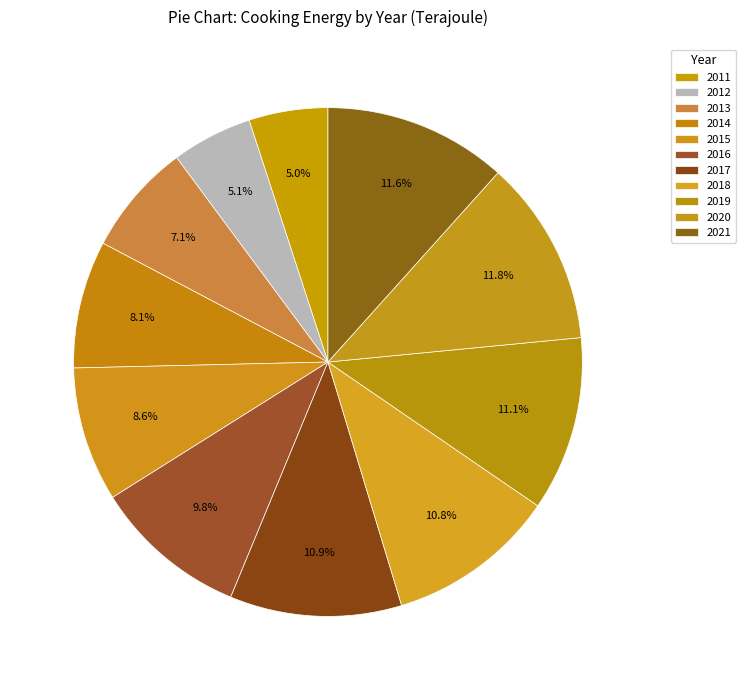

To the nearest percent, what is the average slice percentage?

9%